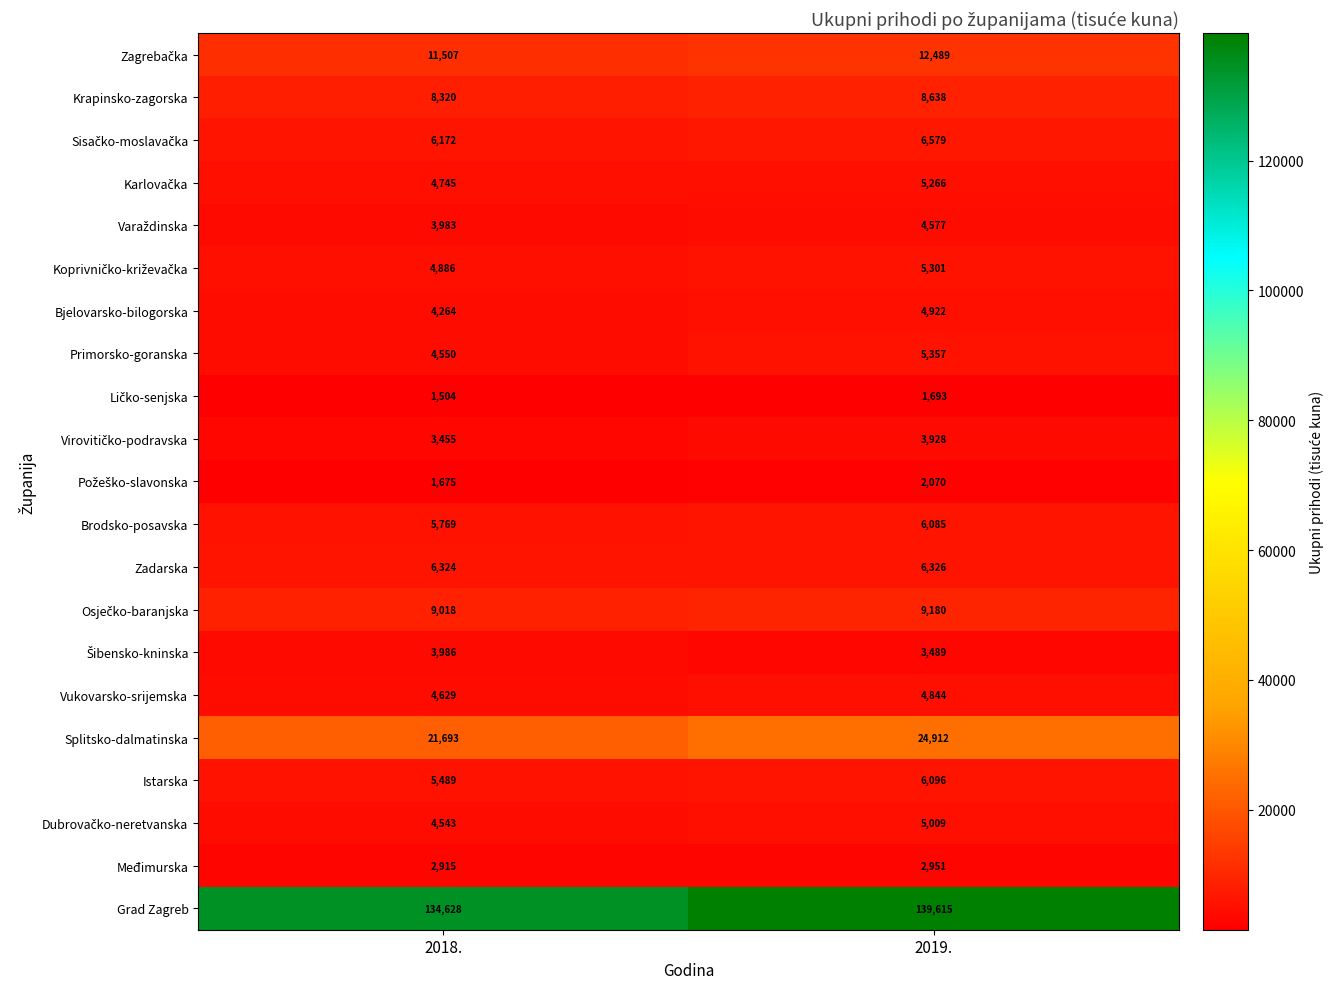

Where is Međimurska nearest to the value 2933?

2018.